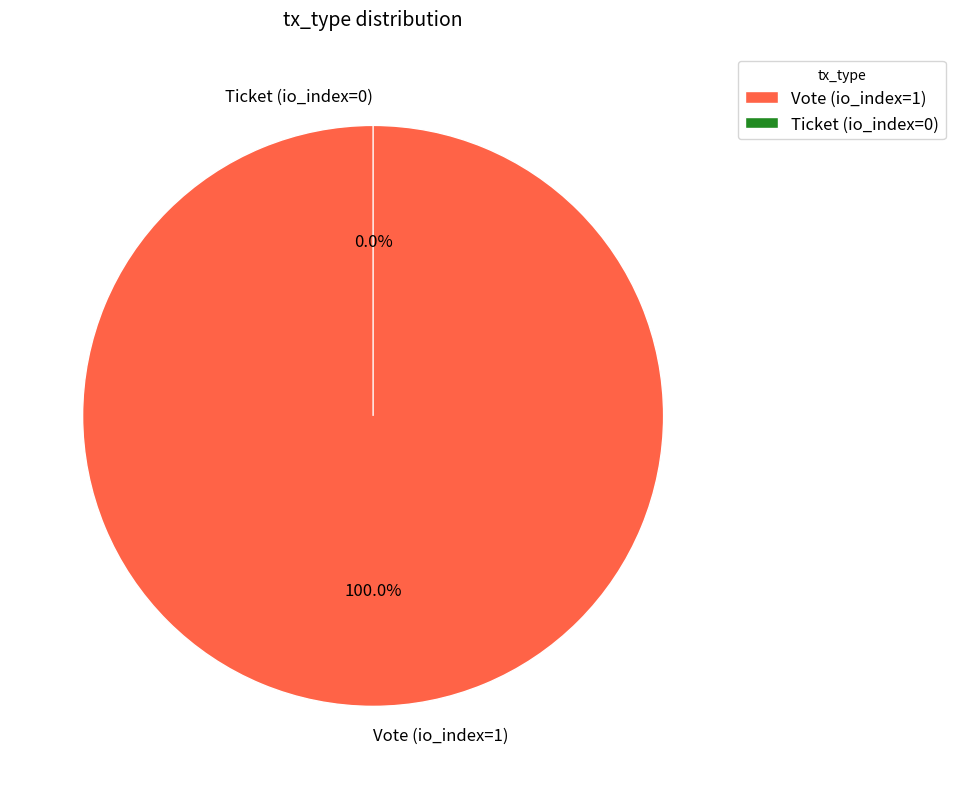

Does Ticket (io_index=0) represent more than half of the total?

No